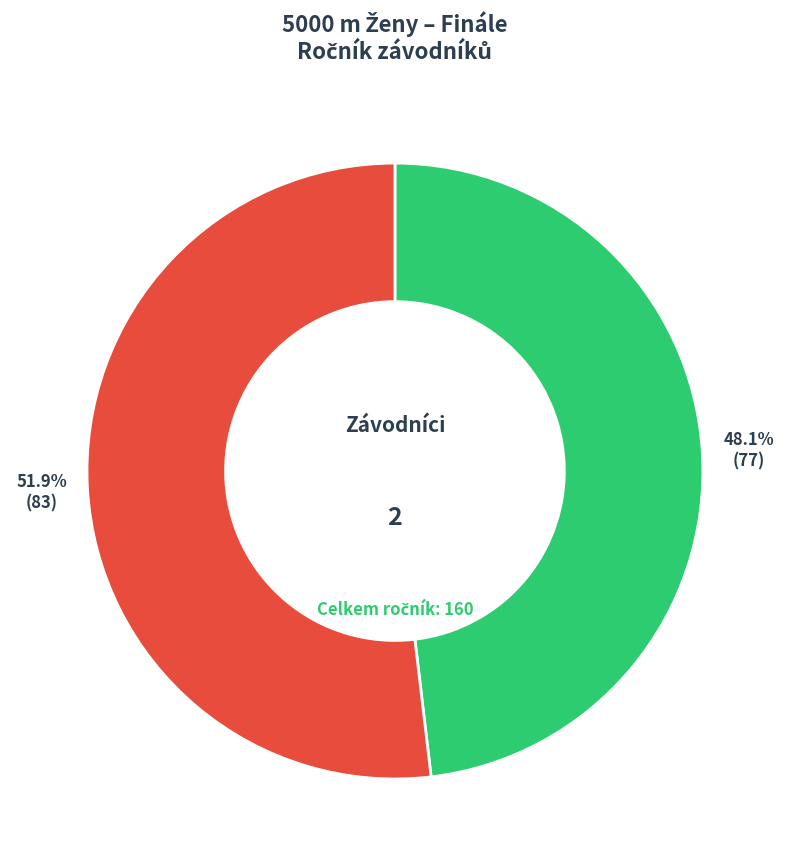

Does any single category account for the majority?

Yes